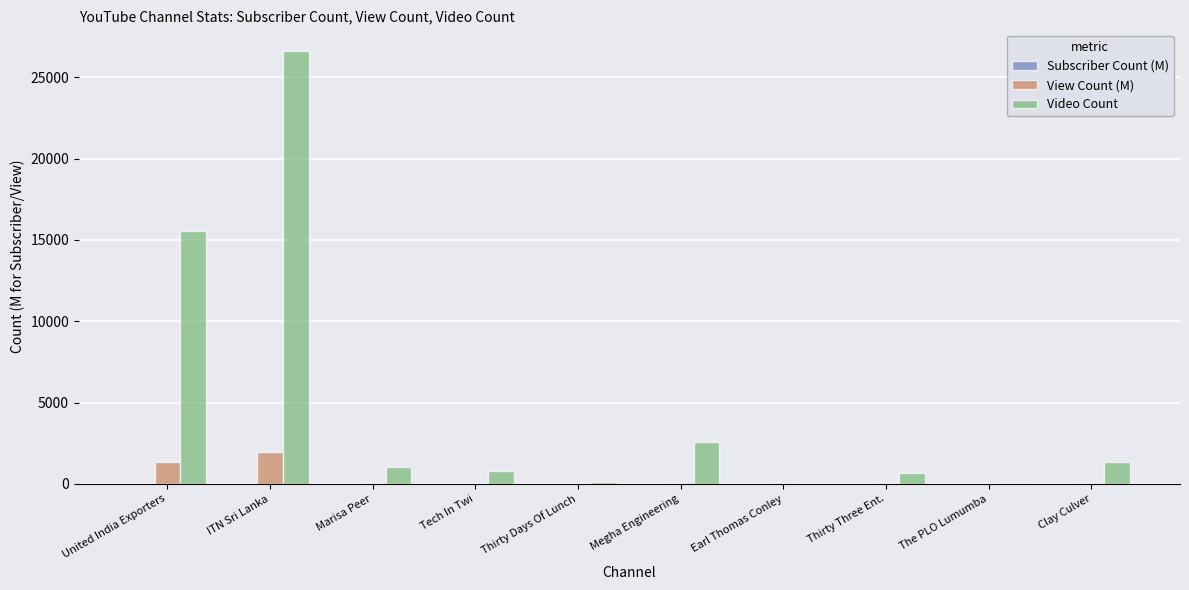

Are the bars horizontal?

No